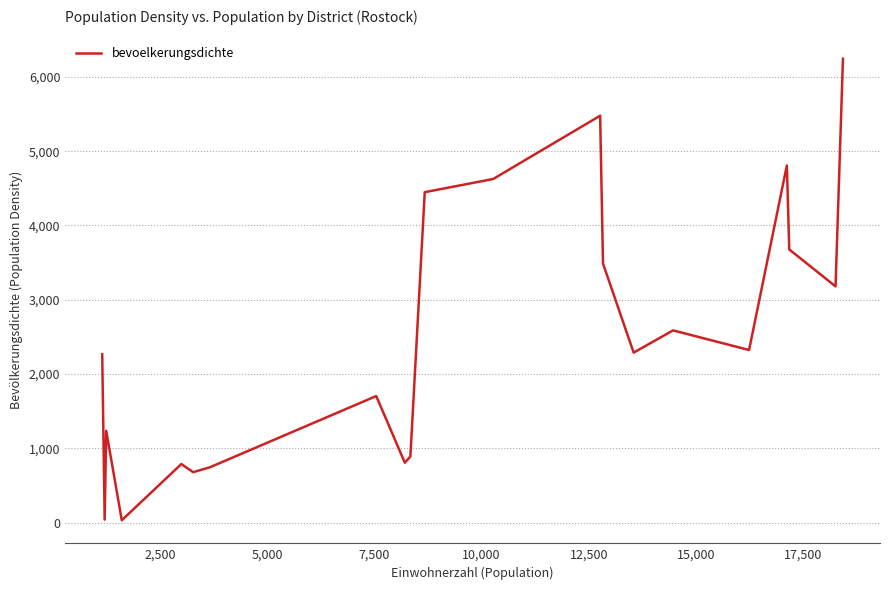

What is the maximum value shown in the chart?

6245.4